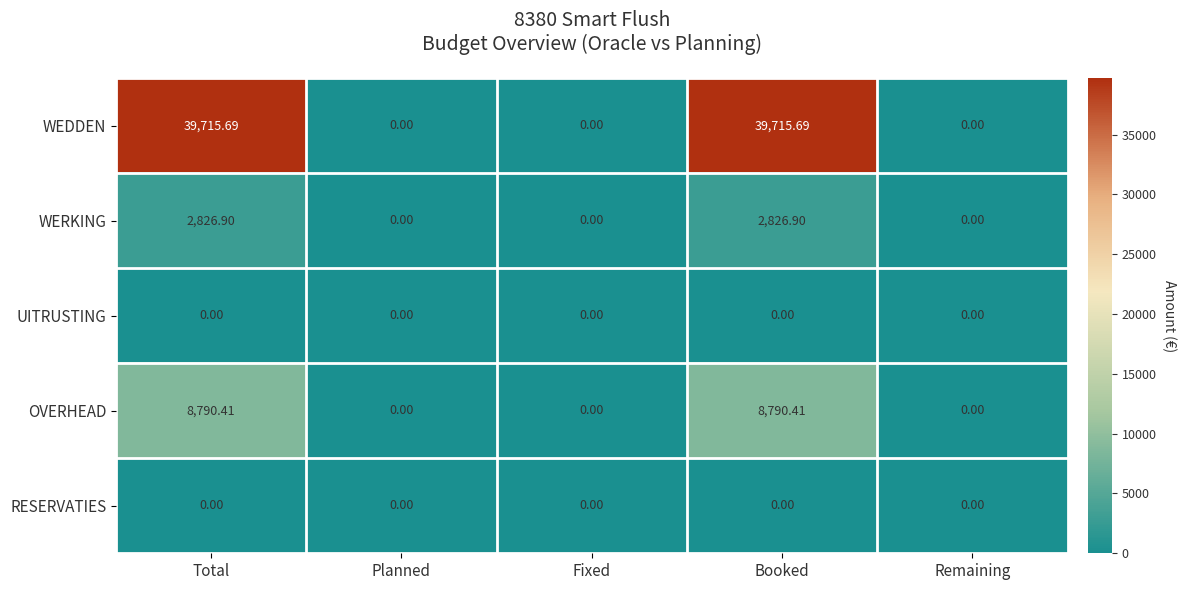

Which series changed the most between Total and Fixed?

WEDDEN